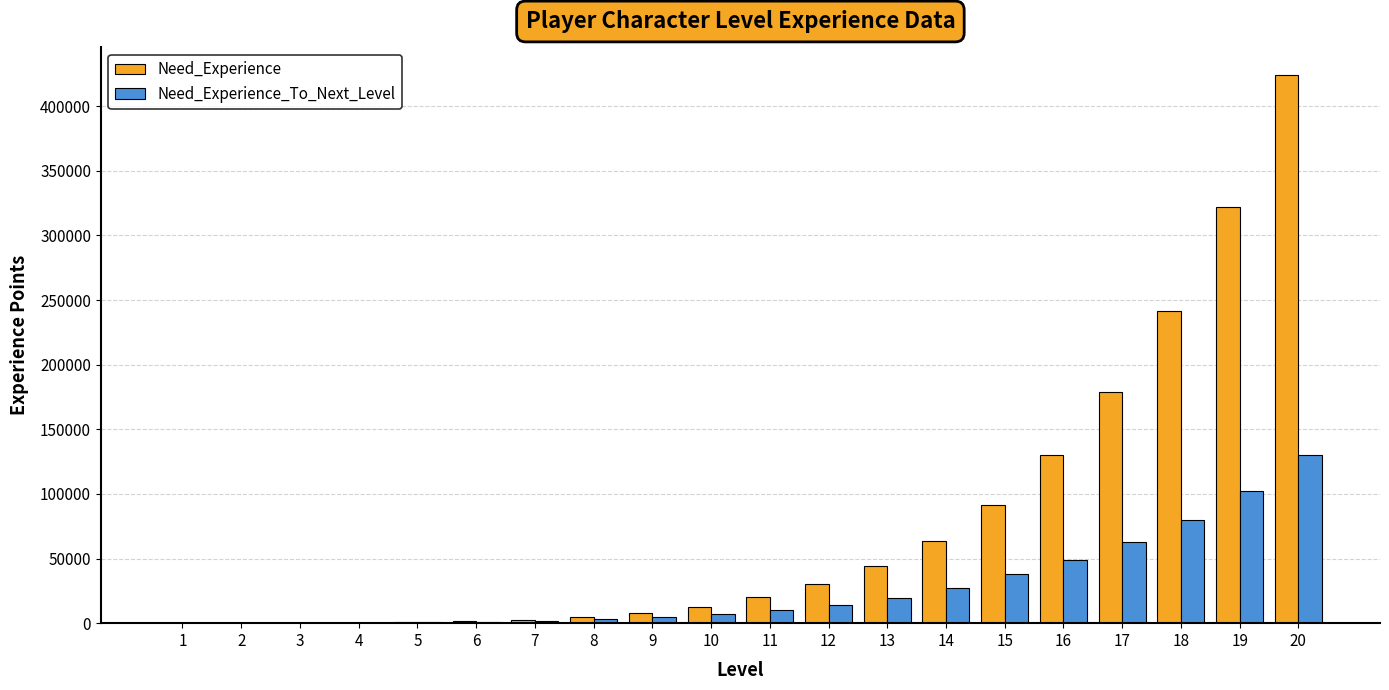

What is the greatest value displayed?

424273